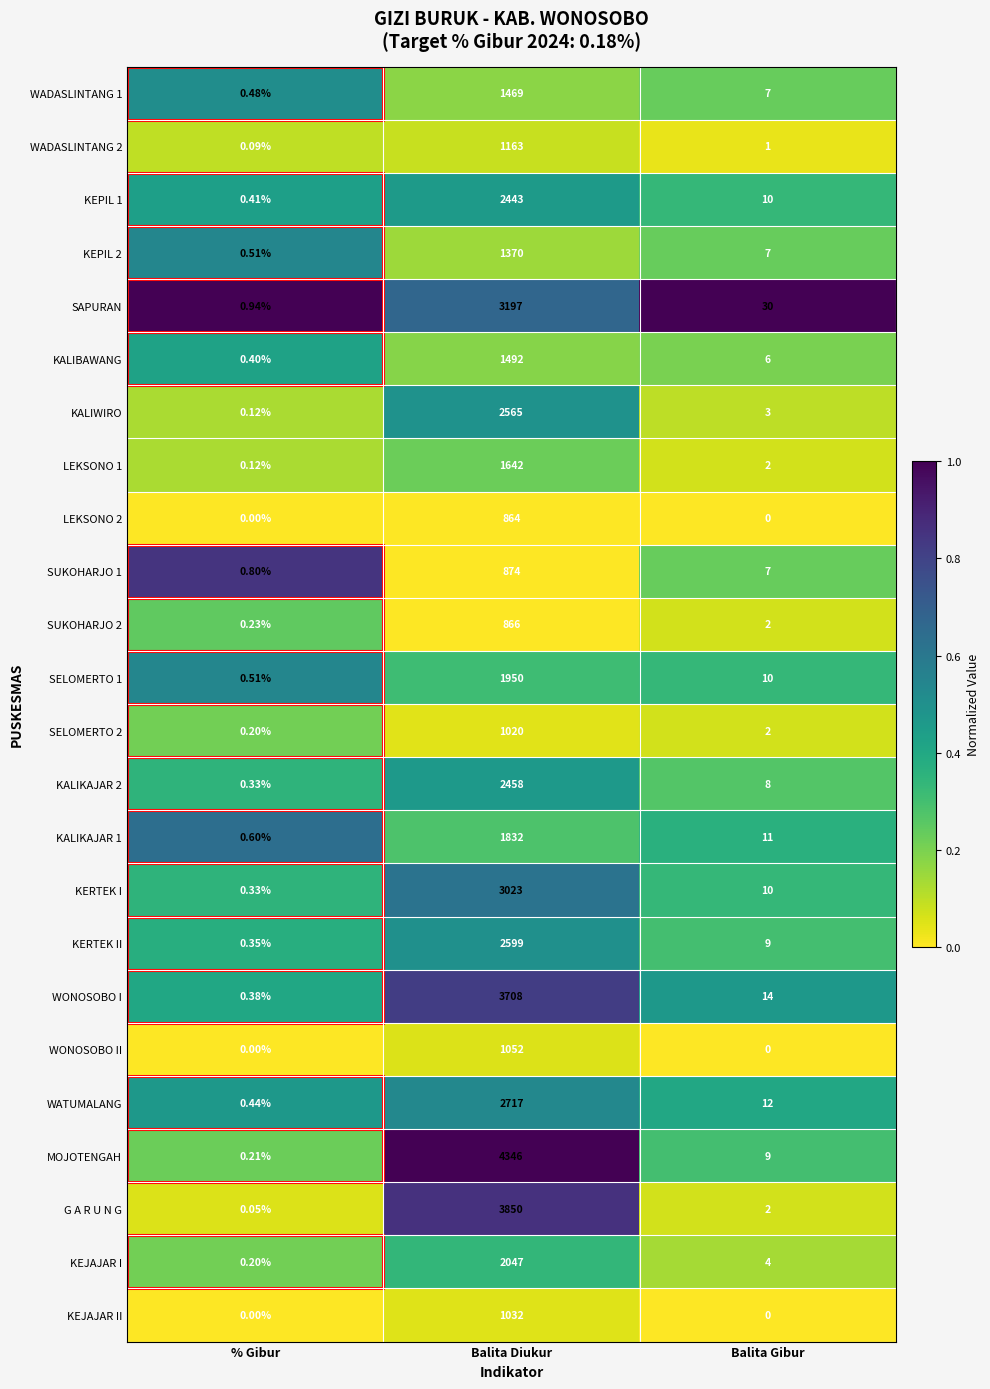

At how many categories does at least one series exceed 0?

3